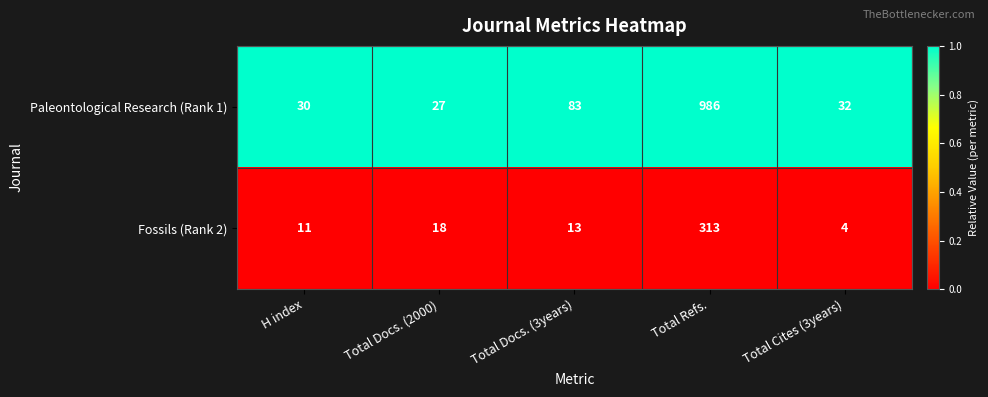

What is the smallest value displayed?

4